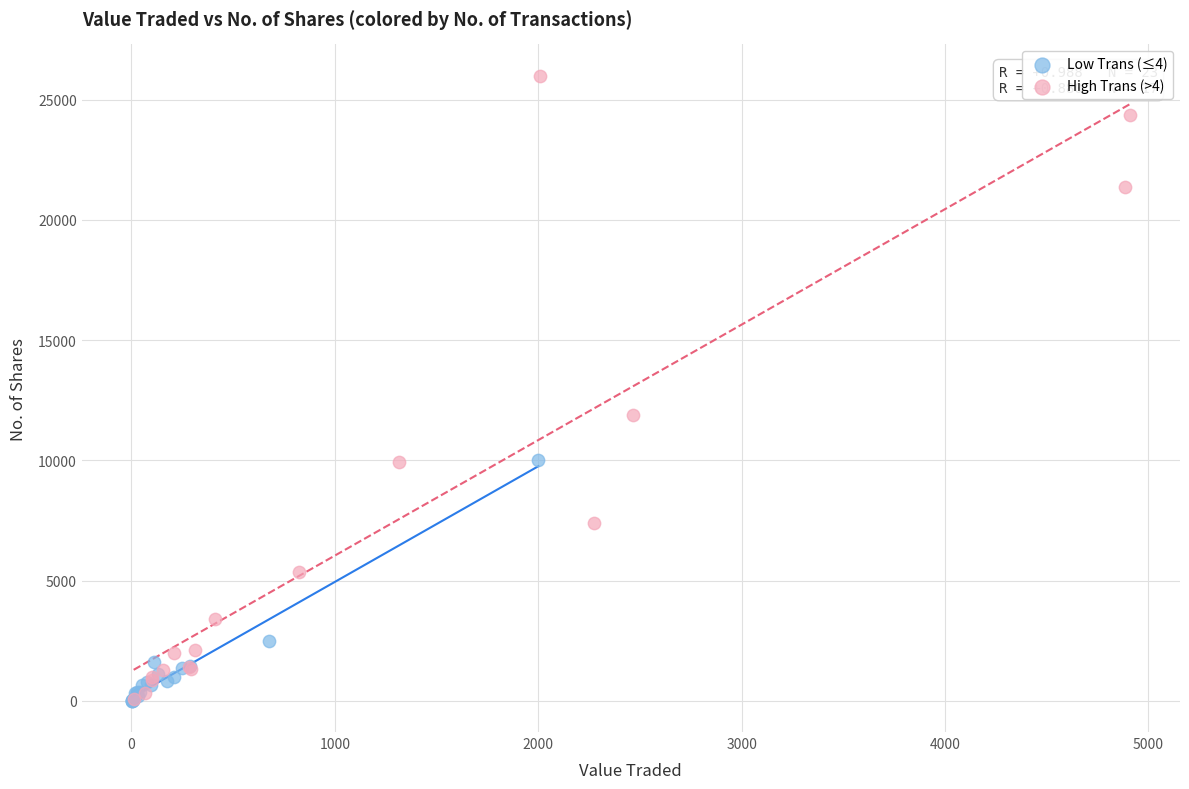

Which series has the largest Y range (max minus min)?

High Trans (>4)